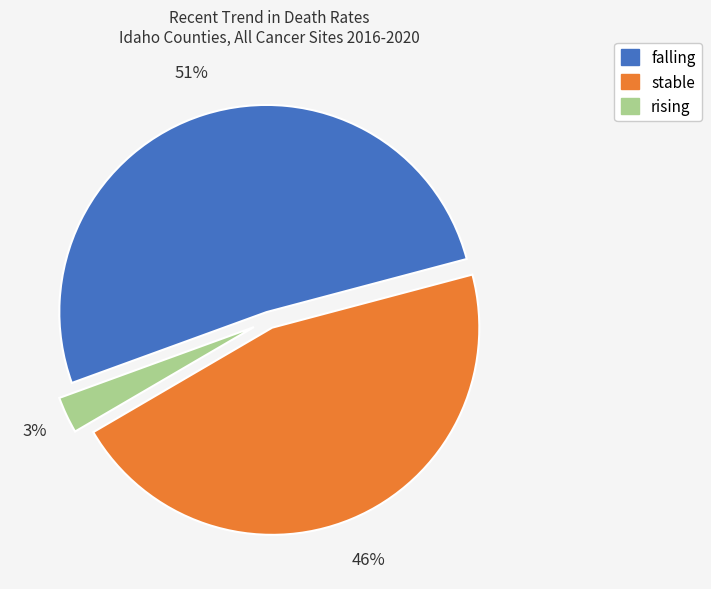

To the nearest percent, what is the combined percentage of falling and stable?

97%